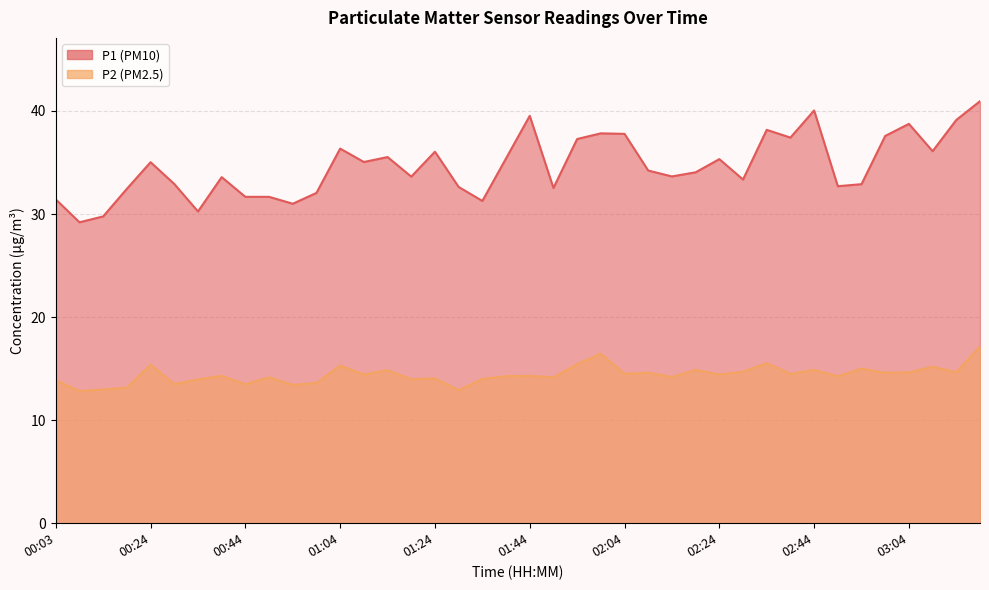

What is the label of the 16th point from the right?

02:04